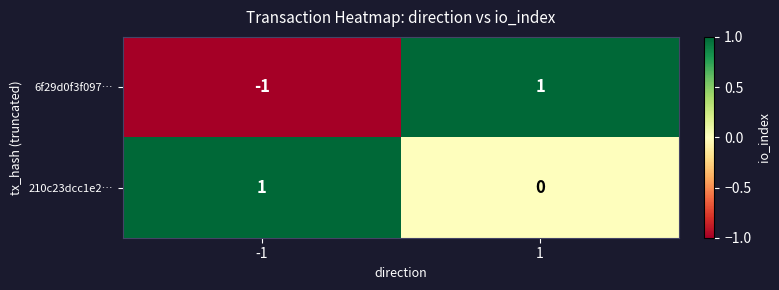

Which series has the largest total across all categories?

210c23dcc1e2…